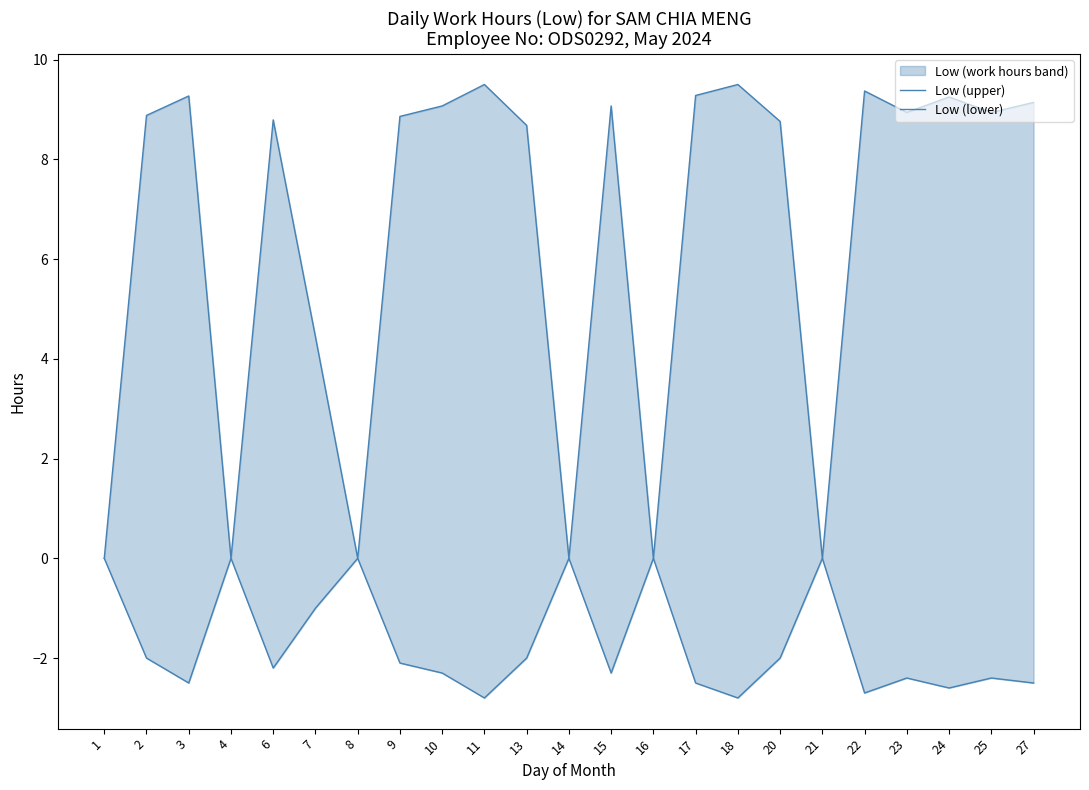

Reading left to right, list all the values displayed in this chart.

Low (upper): 0.0	8.9	9.3	0.0	8.8	4.4	0.0	8.9	9.1	9.5	8.7	0.0	9.1	0.0	9.3	9.5	8.8	0.0	9.4	8.9	9.2	8.9	9.1
Low (lower): 0.0	-2.0	-2.5	0.0	-2.2	-1.0	0.0	-2.1	-2.3	-2.8	-2.0	0.0	-2.3	0.0	-2.5	-2.8	-2.0	0.0	-2.7	-2.4	-2.6	-2.4	-2.5